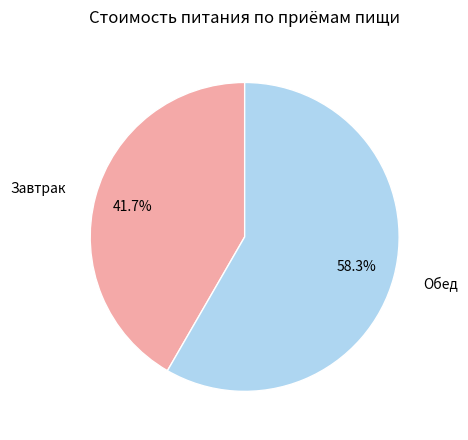

How many segments does this pie chart have?

2